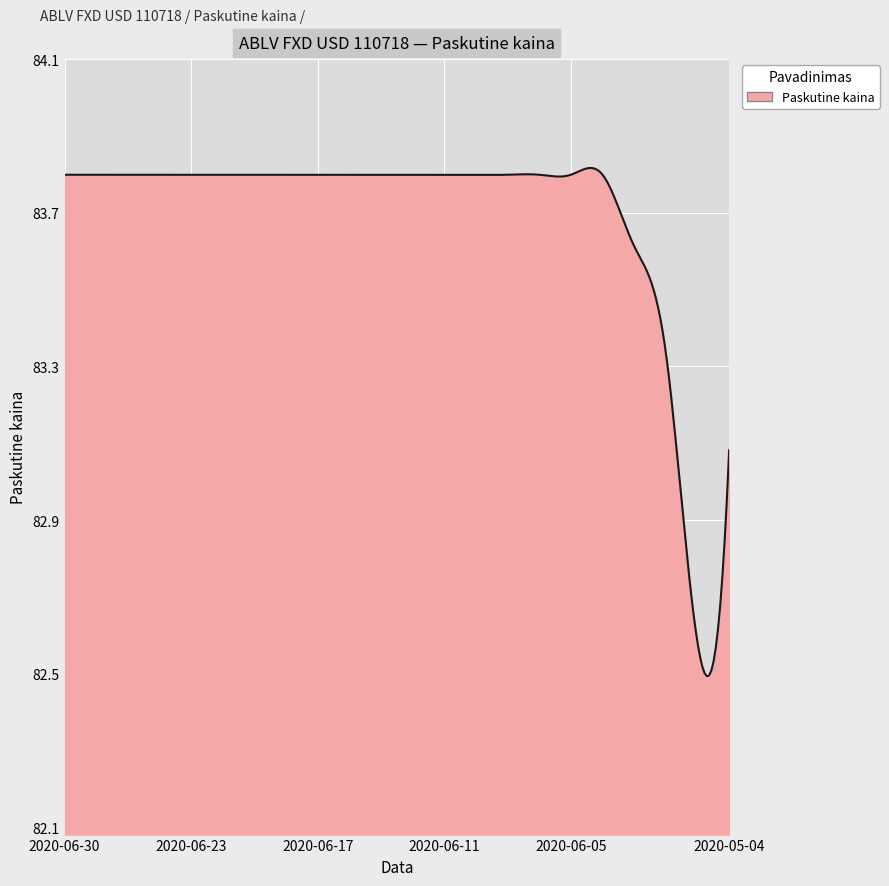

Rank the categories by value from highest to lowest.

2020-06-30, 2020-06-29, 2020-06-26, 2020-06-25, 2020-06-23, 2020-06-22, 2020-06-19, 2020-06-18, 2020-06-17, 2020-06-16, 2020-06-15, 2020-06-12, 2020-06-11, 2020-06-10, 2020-06-09, 2020-06-08, 2020-06-05, 2020-06-04, 2020-05-07, 2020-05-06, 2020-05-04, 2020-05-05